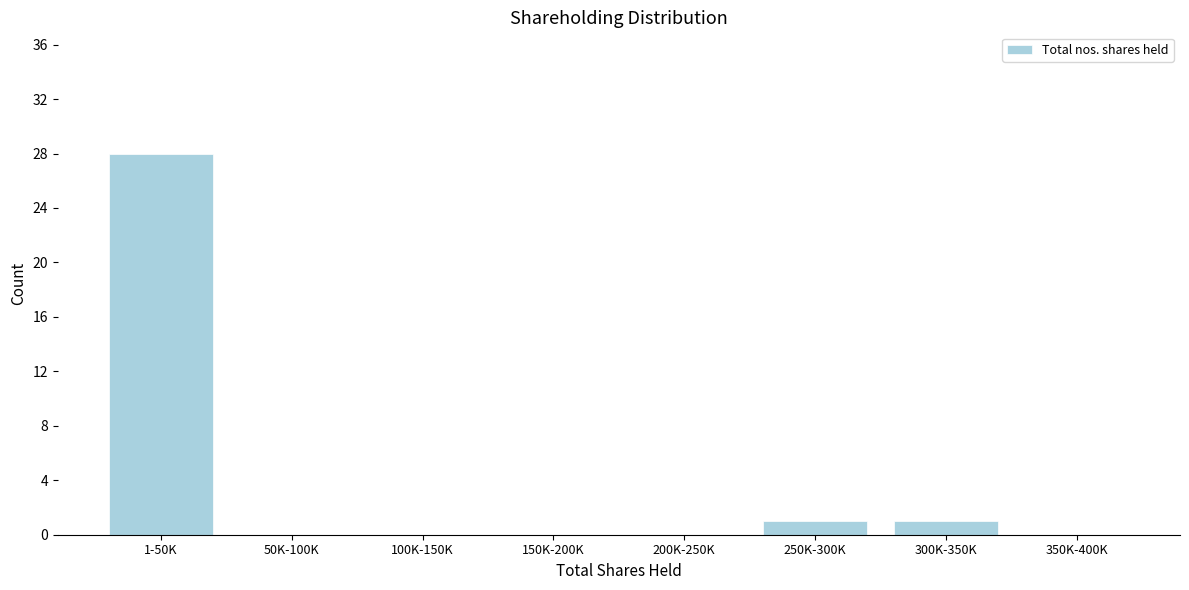

Reading left to right, list all the values displayed in this chart.

1-50K=28	50K-100K=0	100K-150K=0	150K-200K=0	200K-250K=0	250K-300K=1	300K-350K=1	350K-400K=0